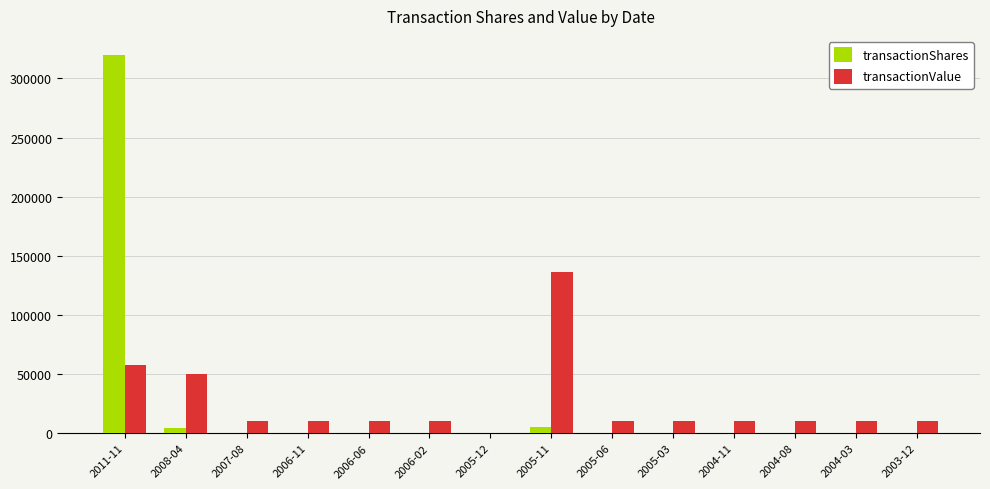

Which series has the widest spread of values?

transactionShares